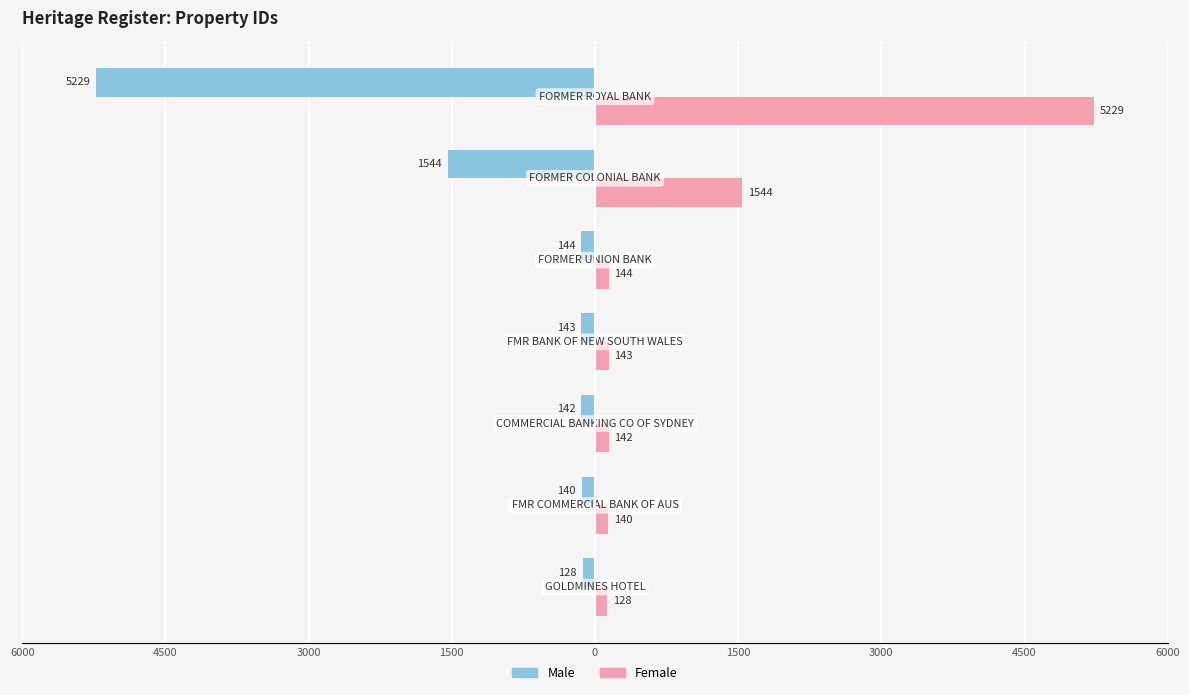

What are all the series names shown in the legend?

Male, Female